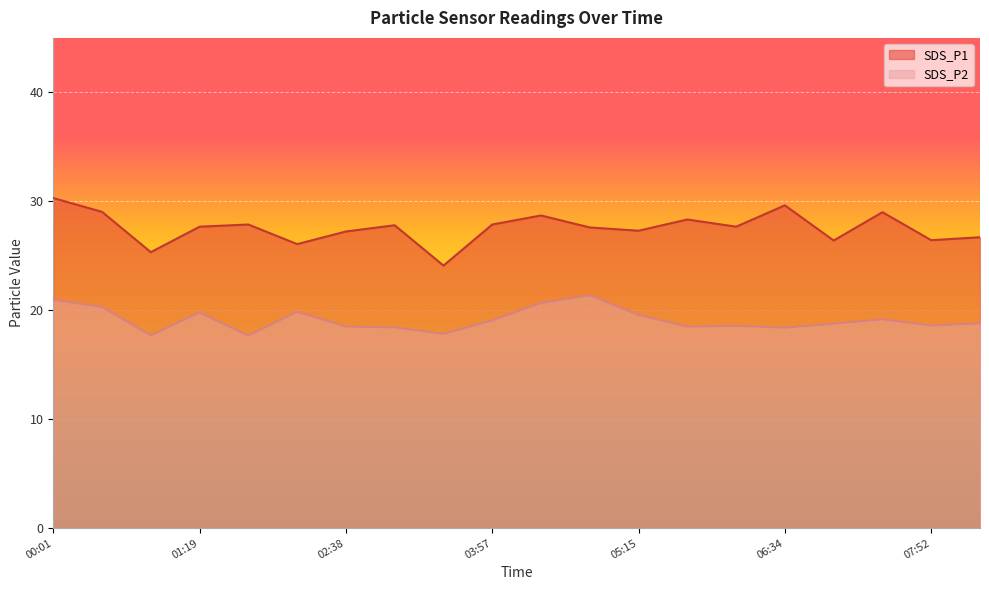

What is the difference between the second highest and minimum values in the SDS_P1 series?

5.5